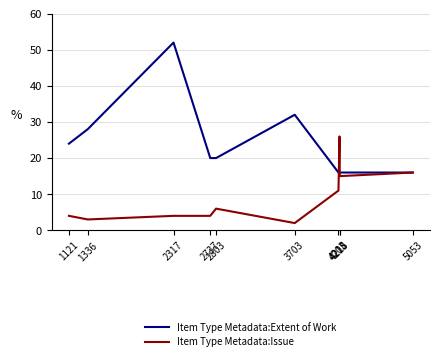

What is the total value across all series at 3703?

34